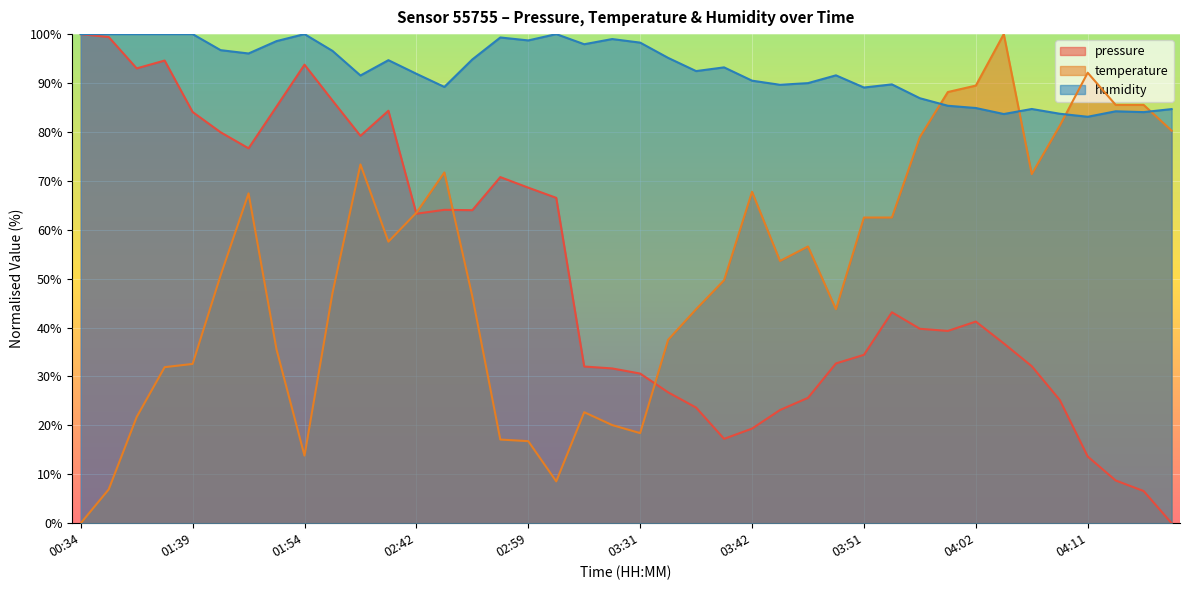

Reading left to right, what are all the values shown in this chart?

pressure: 00:34=100.0	01:17=99.4	01:19=93.0	01:22=94.6	01:39=84.1	01:42=79.9	01:44=76.7	01:47=85.2	01:54=93.7	01:57=86.4	01:59=79.2	02:02=84.3	02:42=63.3	02:44=64.1	02:47=64.0	02:57=70.8	02:59=68.6	03:04=66.5	03:27=32.0	03:29=31.6	03:31=30.6	03:34=26.8	03:37=23.6	03:39=17.2	03:42=19.3	03:44=23.1	03:46=25.6	03:49=32.7	03:51=34.4	03:54=43.1	03:56=39.8	03:59=39.3	04:02=41.2	04:04=36.8	04:06=32.1	04:09=25.2	04:11=13.6	04:14=8.7	04:16=6.6	04:19=0.0
temperature: 00:34=0.0	01:17=6.9	01:19=21.7	01:22=31.9	01:39=32.6	01:42=50.7	01:44=67.4	01:47=35.5	01:54=13.8	01:57=47.0	01:59=73.4	02:02=57.6	02:42=63.5	02:44=71.7	02:47=46.4	02:57=17.1	02:59=16.8	03:04=8.6	03:27=22.7	03:29=20.1	03:31=18.4	03:34=37.5	03:37=43.8	03:39=49.7	03:42=67.8	03:44=53.6	03:46=56.6	03:49=43.8	03:51=62.5	03:54=62.5	03:56=78.9	03:59=88.2	04:02=89.5	04:04=100.0	04:06=71.4	04:09=81.2	04:11=92.1	04:14=85.5	04:16=85.5	04:19=80.3
humidity: 00:34=100.0	01:17=100.0	01:19=100.0	01:22=100.0	01:39=100.0	01:42=96.7	01:44=96.0	01:47=98.6	01:54=100.0	01:57=96.6	01:59=91.5	02:02=94.7	02:42=91.9	02:44=89.2	02:47=94.8	02:57=99.3	02:59=98.7	03:04=100.0	03:27=97.9	03:29=99.0	03:31=98.3	03:34=95.1	03:37=92.4	03:39=93.2	03:42=90.5	03:44=89.6	03:46=90.0	03:49=91.6	03:51=89.1	03:54=89.7	03:56=86.9	03:59=85.3	04:02=84.9	04:04=83.7	04:06=84.7	04:09=83.7	04:11=83.1	04:14=84.2	04:16=84.0	04:19=84.7